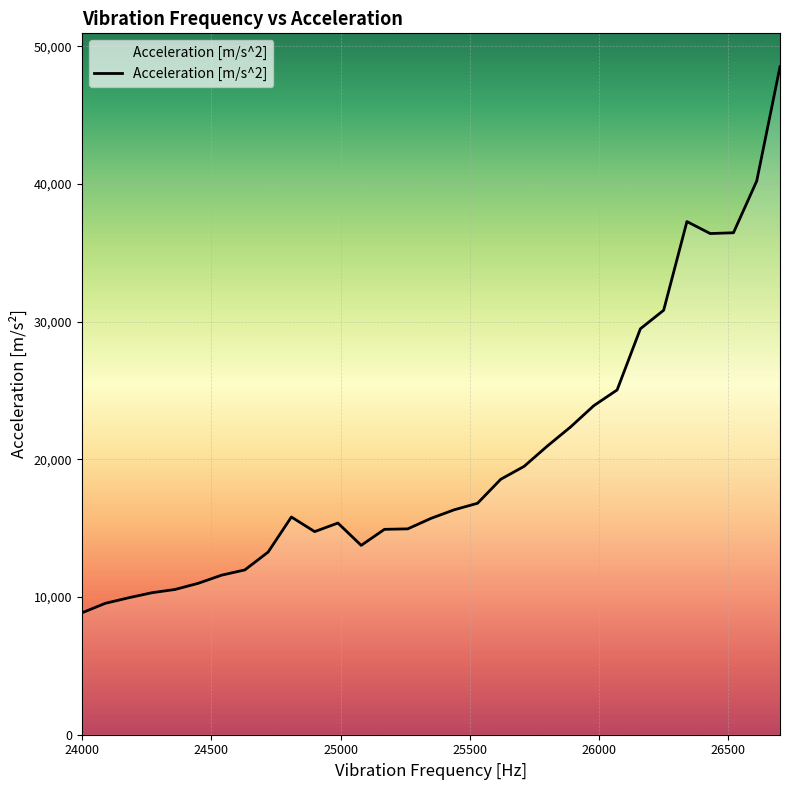

What is the greatest value displayed?

48518.0